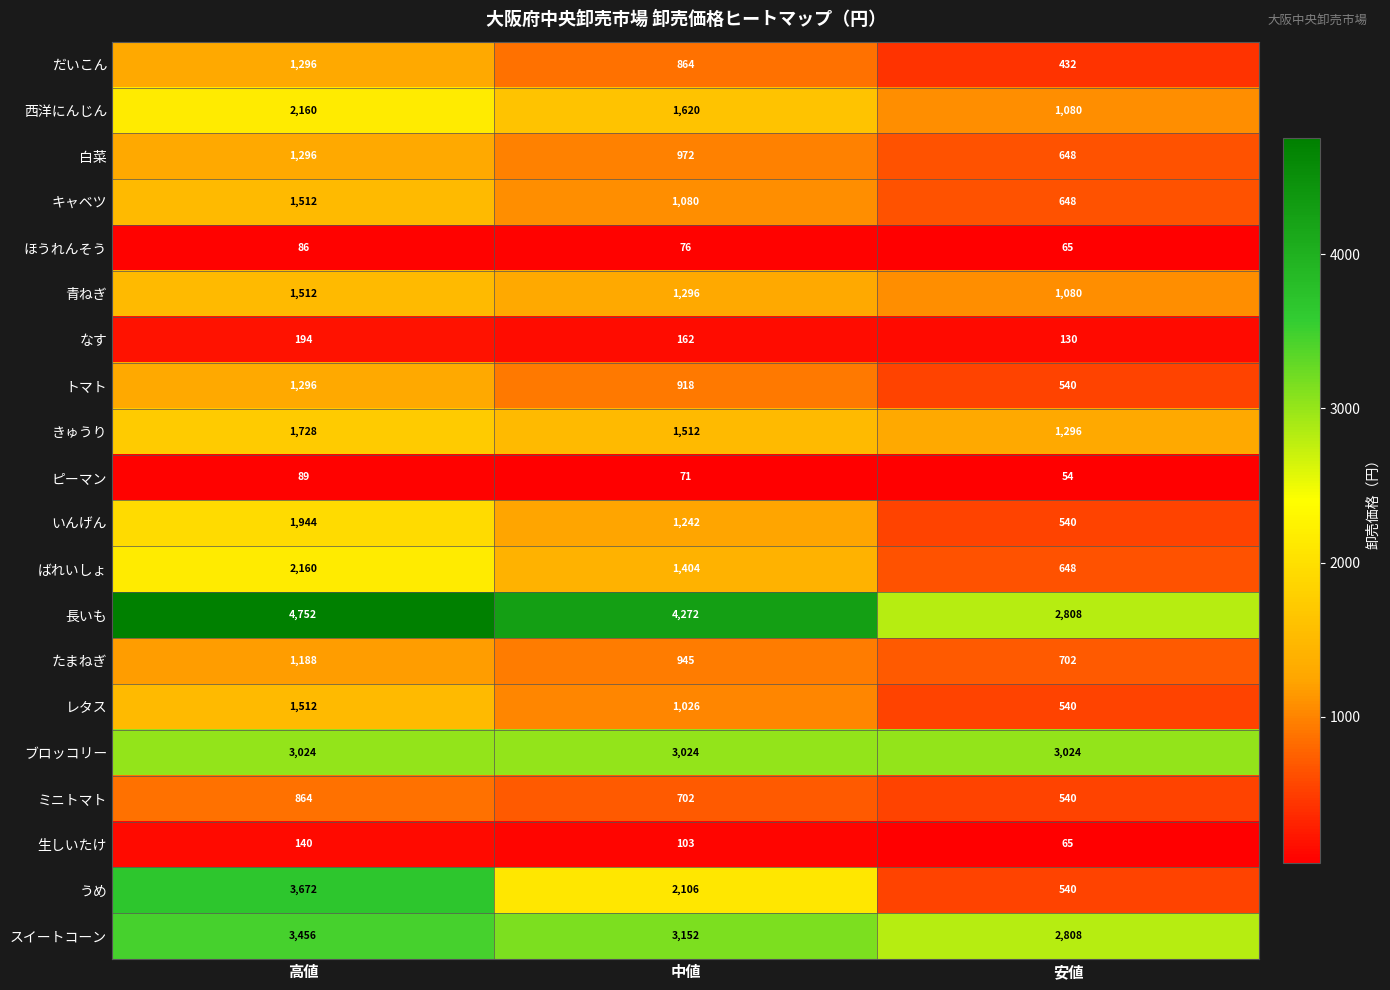

Read the 青ねぎ value at 中値.

1296